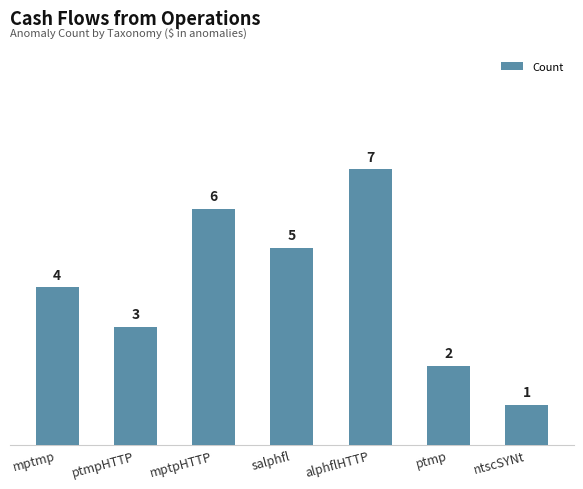

Reading left to right, list all the values displayed in this chart.

mptmp=4	ptmpHTTP=3	mptpHTTP=6	salphfl=5	alphflHTTP=7	ptmp=2	ntscSYNt=1